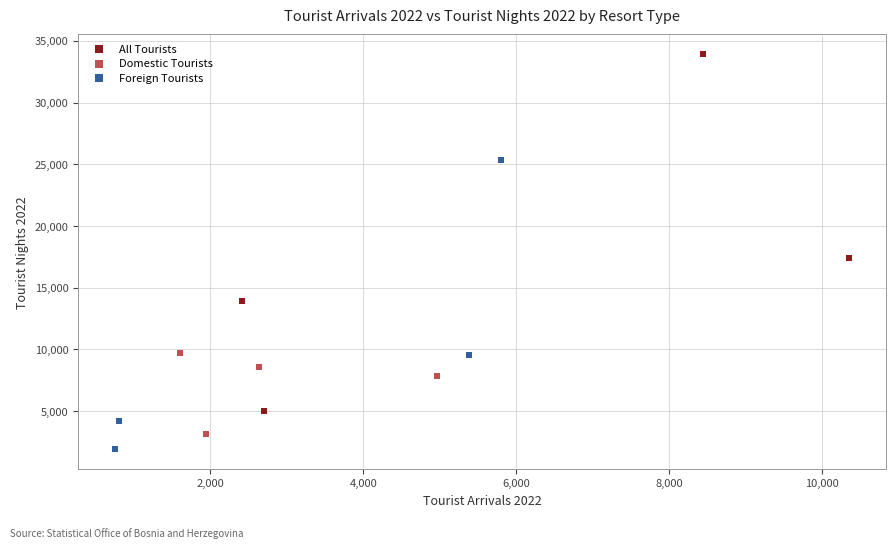

Which series contains the lowest Y value?

Foreign Tourists